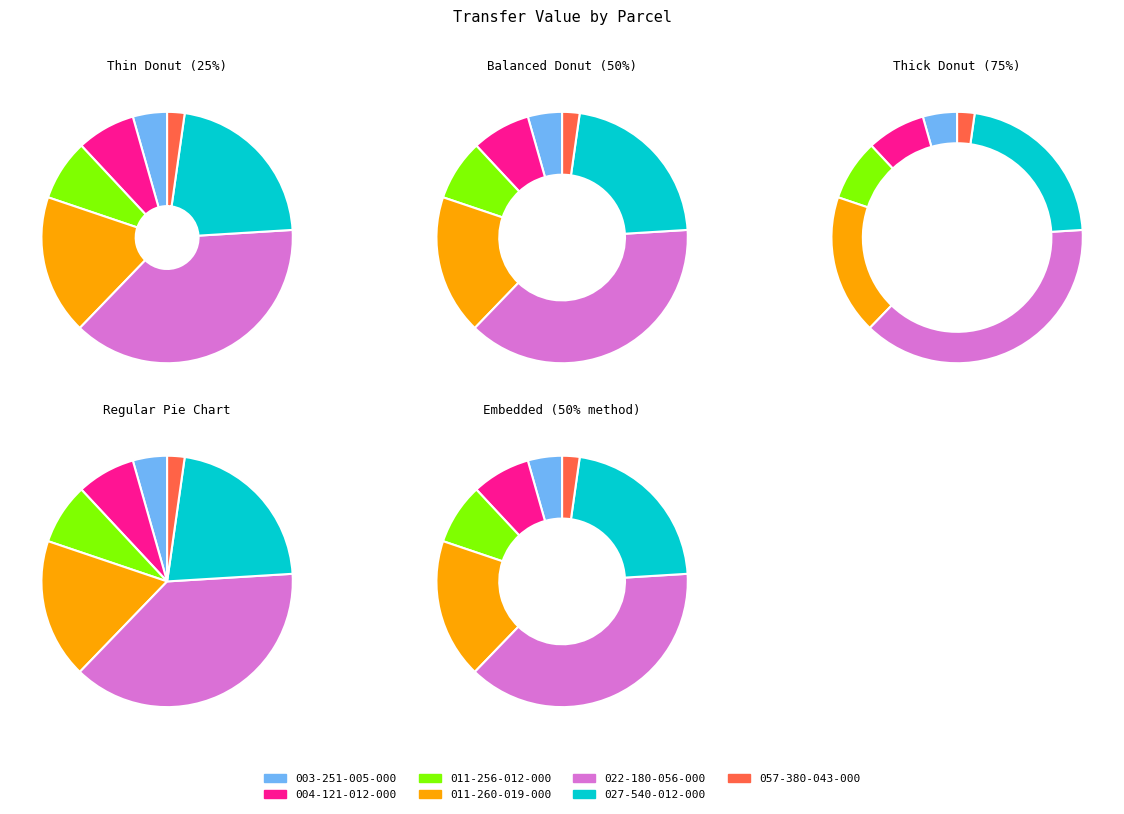

Is there any slice that represents more than half of the pie?

No